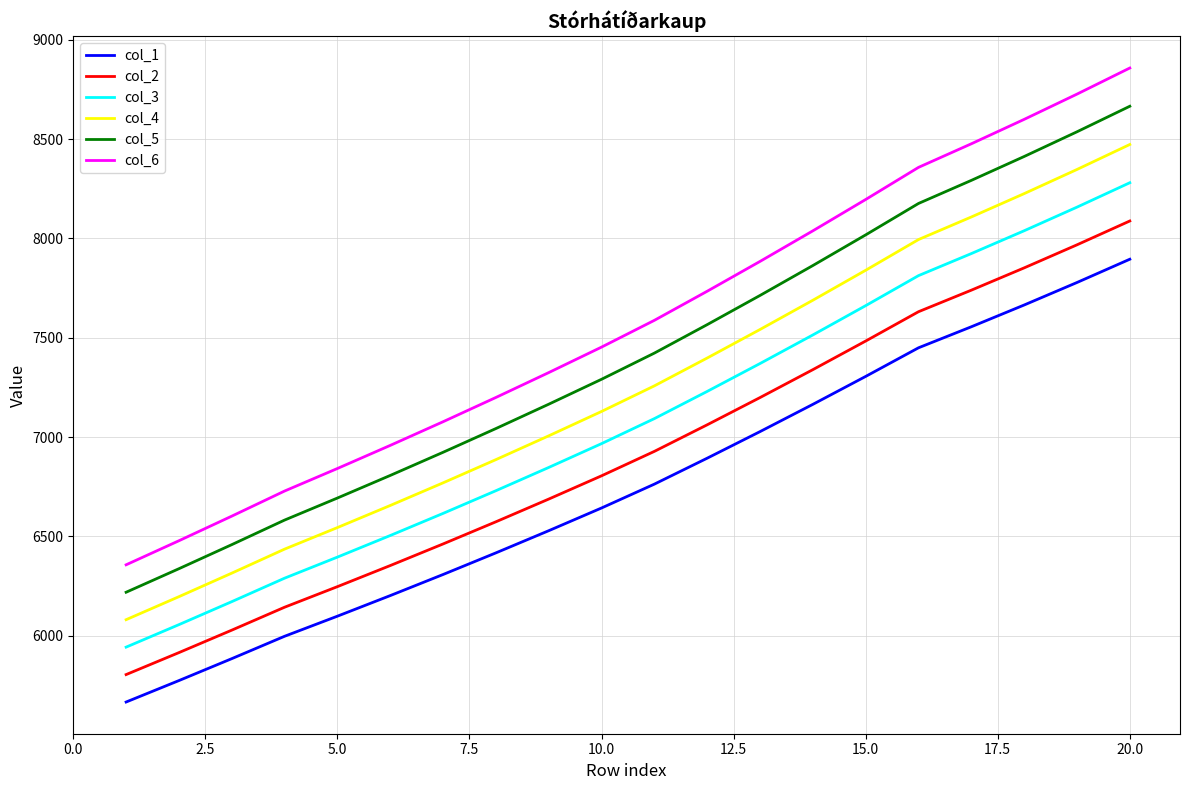

Which series has the widest spread of values?

col_6